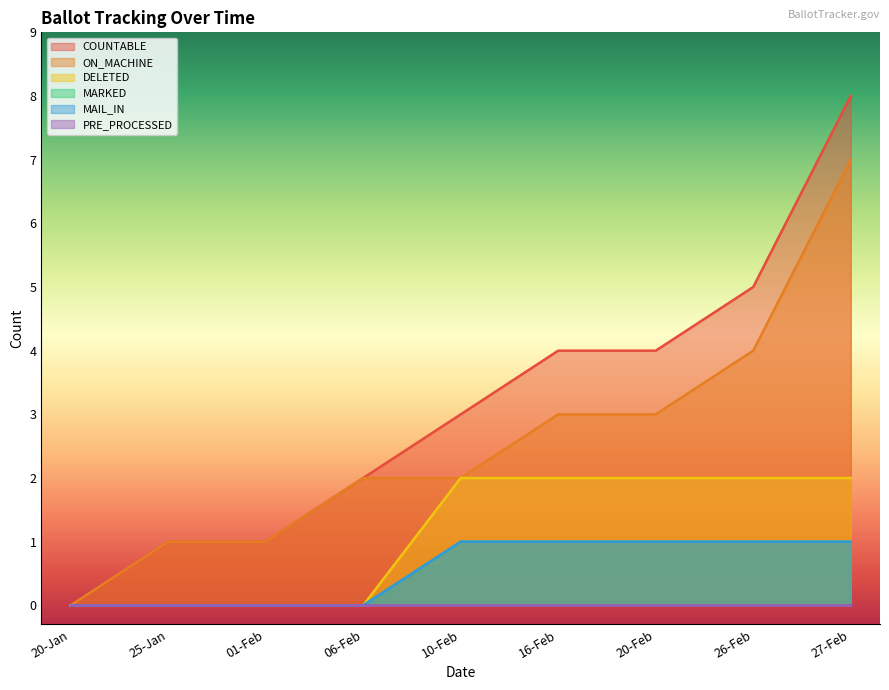

The DELETED series shows 2 at 26-Feb. True or false?

True